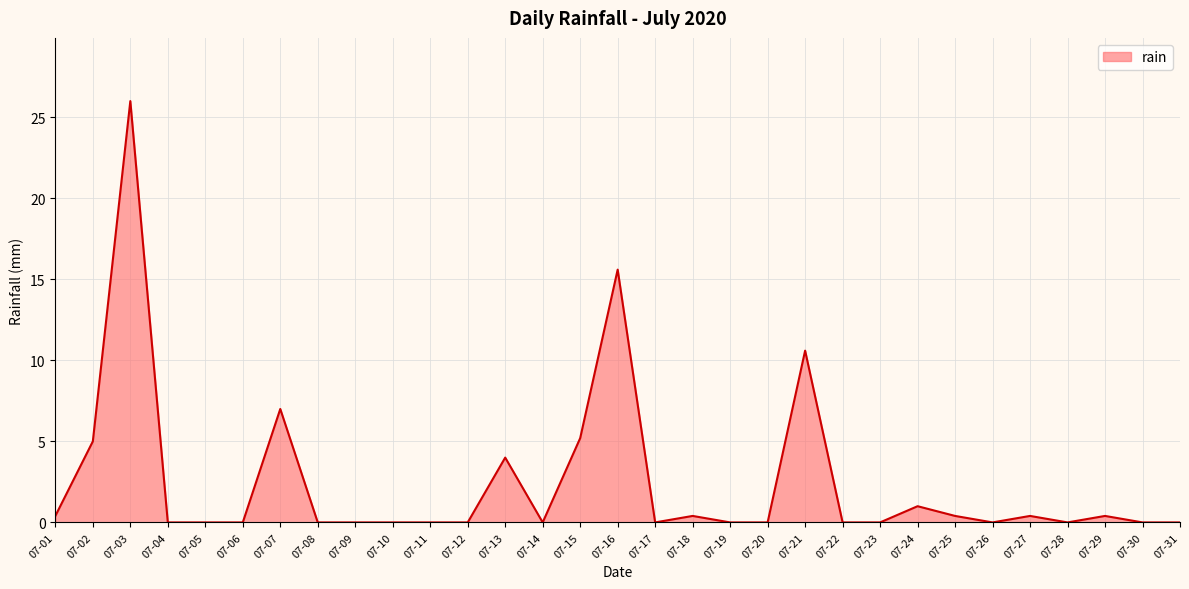

The chart shows a value of 0.0 at 07-10. True or false?

True